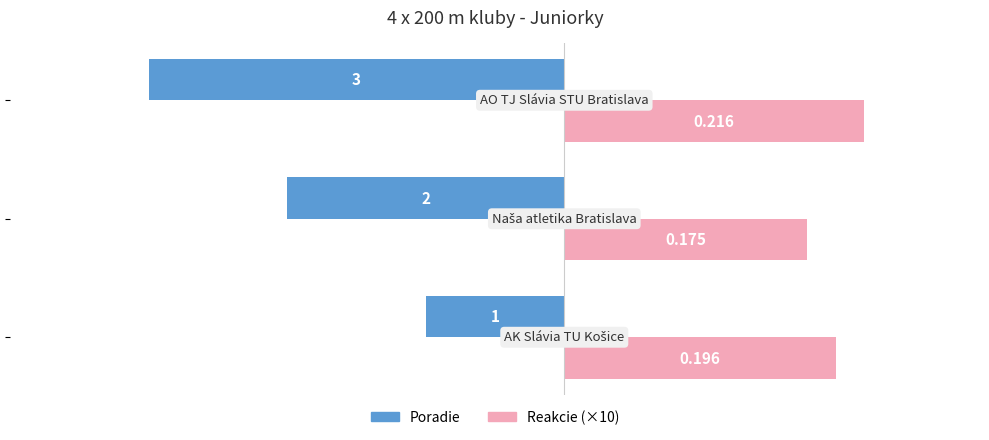

Reading left to right, transcribe all the data shown in this chart.

Poradie: -1.0	-2.0	-3.0
Reakcie: 2.0	1.8	2.2